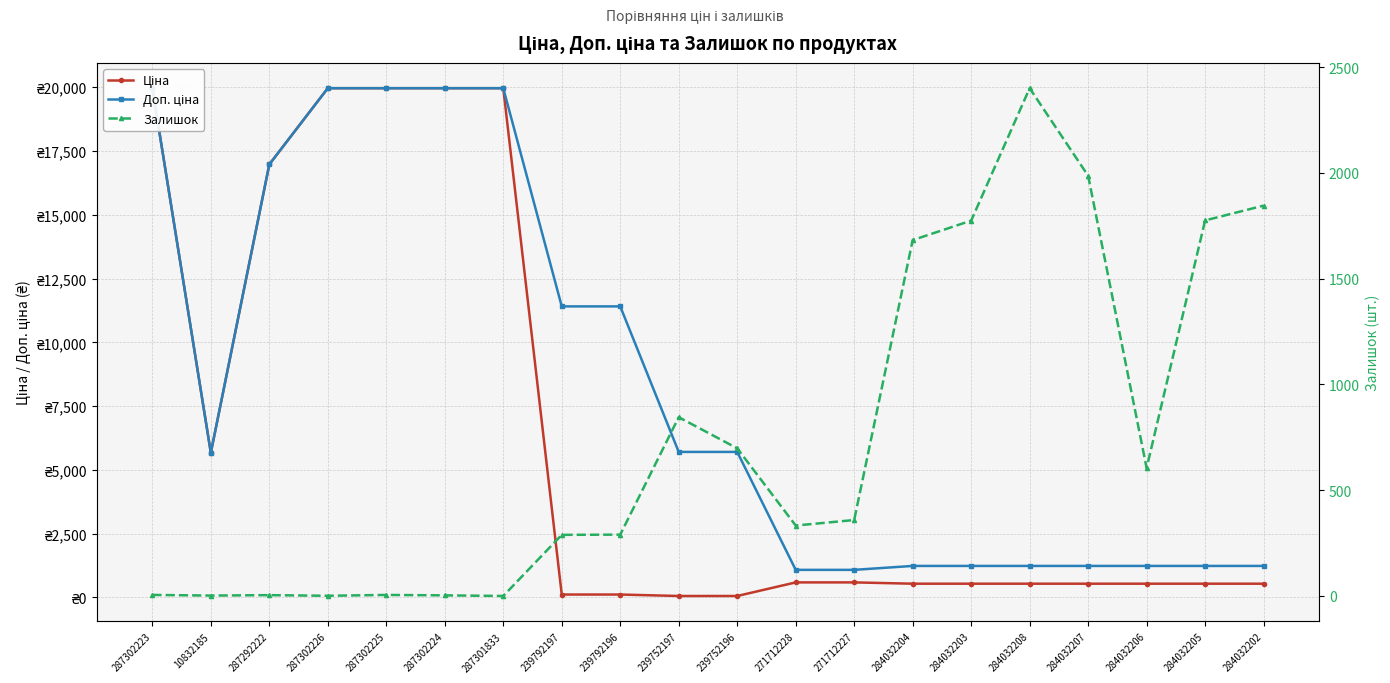

Between 271712227 and 284032205, which is larger?

271712227